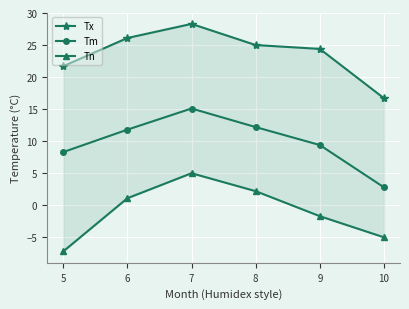

Is it true that Tm equals 11.8 at 6?

True